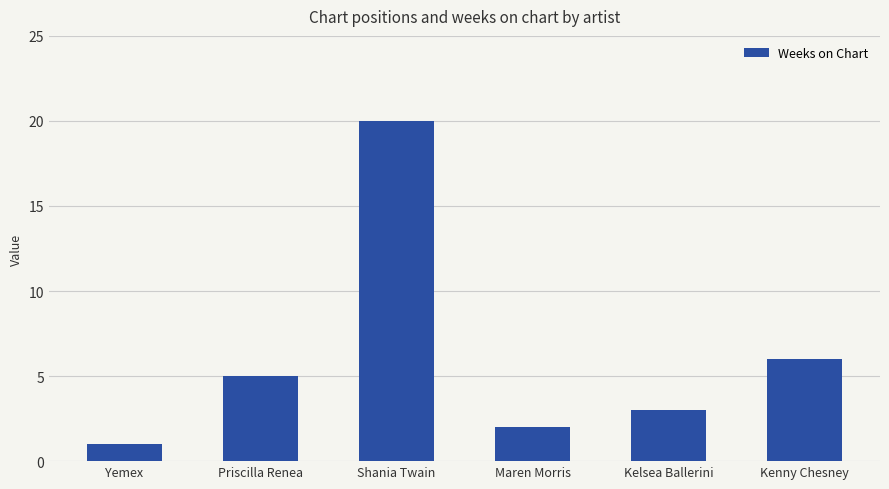

Are the bars grouped side by side (vs. stacked)?

No